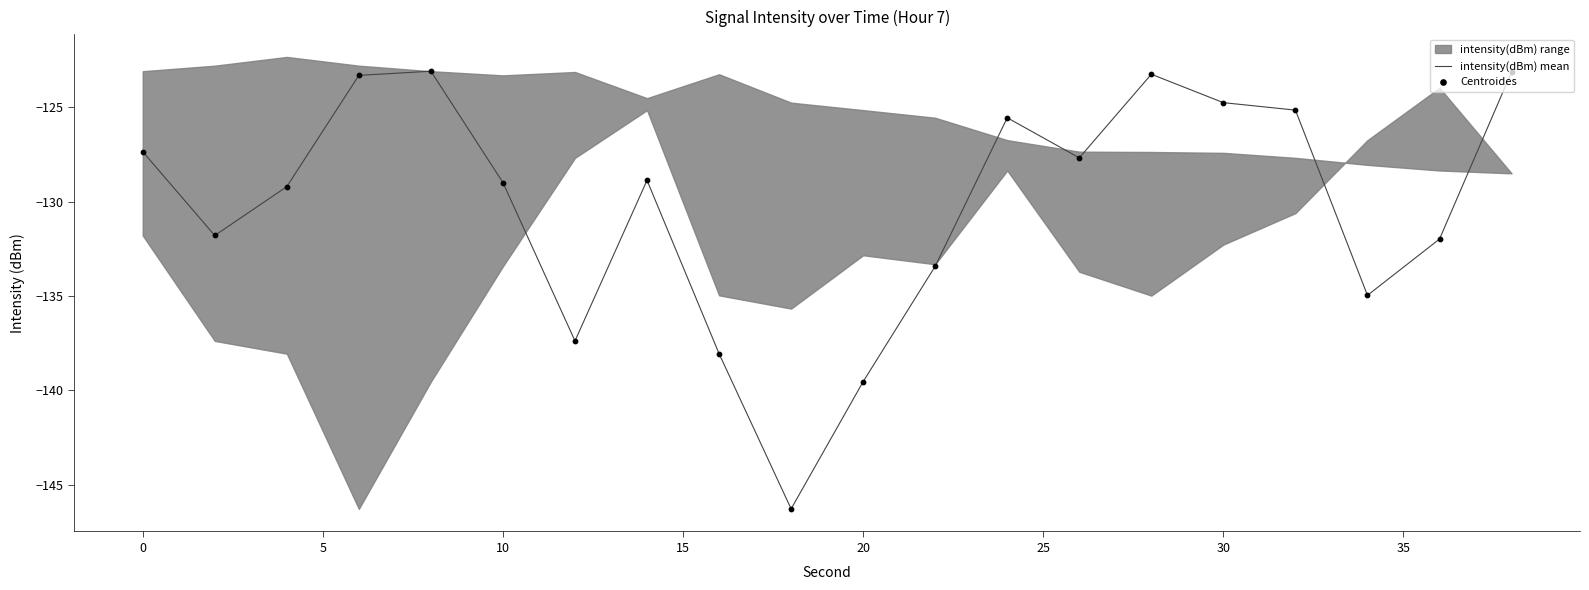

Which series reaches the maximum Y coordinate?

intensity(dBm) mean